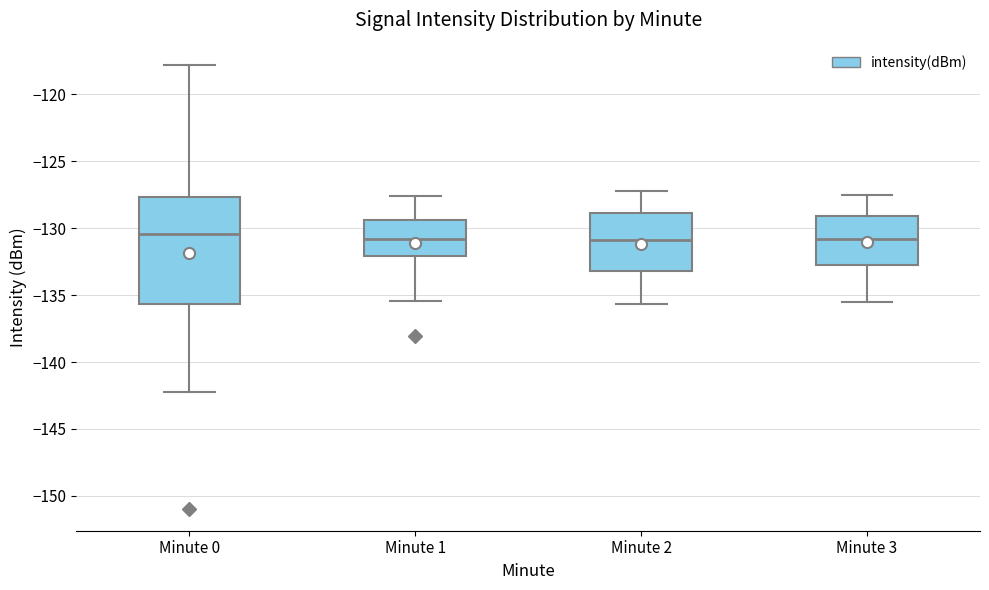

Which box is the tallest, from its lower edge to its upper edge?

Minute 0